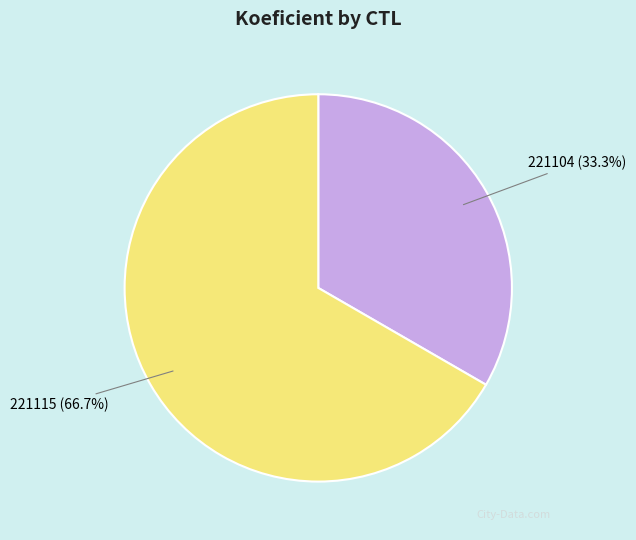

To the nearest percent, what is the difference between the largest and smallest slice percentages?

33%